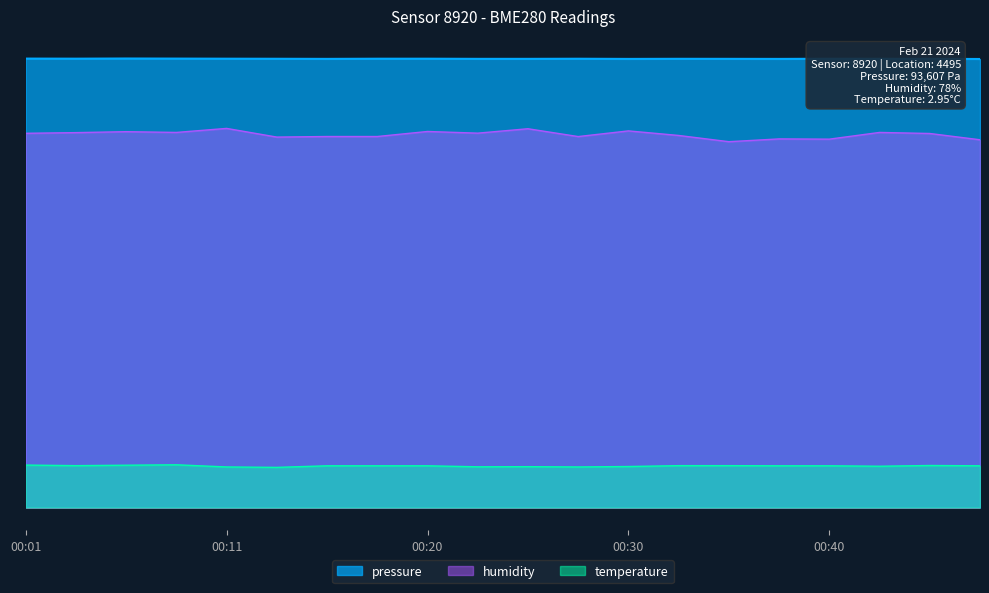

Reading left to right, extract all data points from this chart.

pressure: 93582.2	93564.4	93600.0	93581.4	93560.9	93545.7	93522.9	93556.8	93559.3	93529.7	93528.8	93552.5	93516.9	93539.1	93530.5	93516.9	93548.4	93541.5	93535.6	93500.0
humidity: 78010.0	78150.0	78350.0	78190.0	79030.0	77220.0	77340.0	77340.0	78390.0	78040.0	78960.0	77330.0	78510.0	77560.0	76260.0	76840.0	76790.0	78190.0	77970.0	76660.0
temperature: 8850.0	8730.0	8820.0	8910.0	8460.0	8370.0	8700.0	8700.0	8700.0	8490.0	8520.0	8460.0	8550.0	8730.0	8730.0	8700.0	8700.0	8610.0	8760.0	8700.0